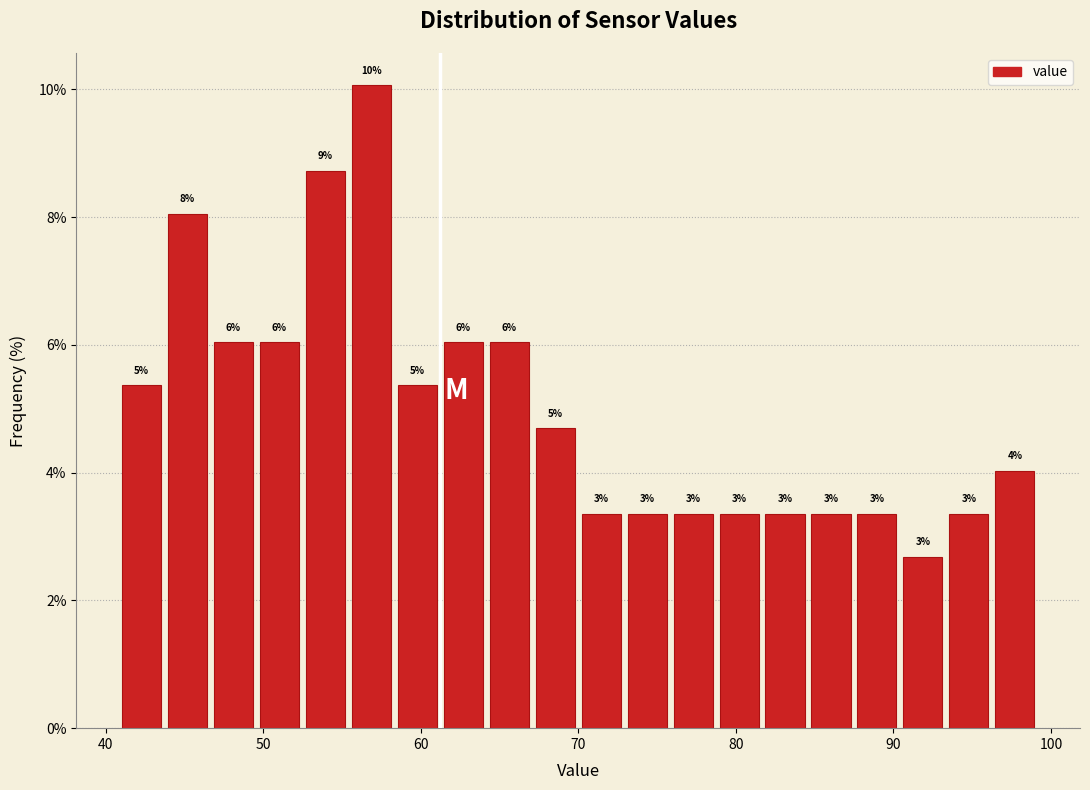

Around what value on the x-axis is the tallest bar? Give the approximate position of its centre, as read against the axis.

57